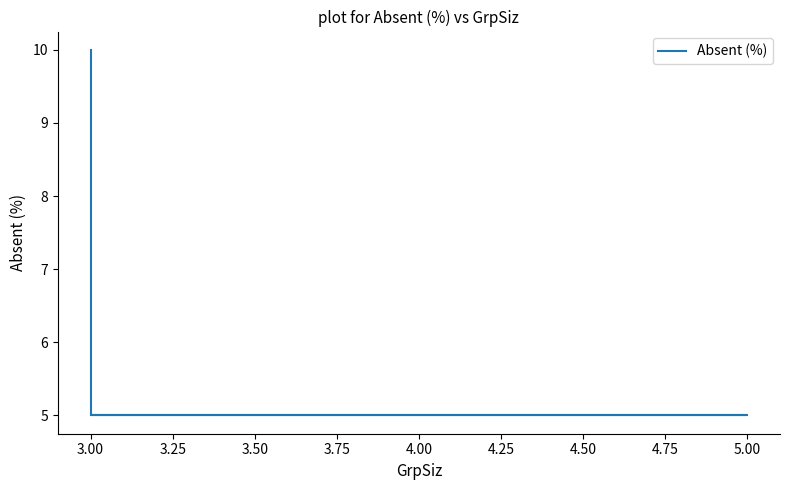

How many lines are shown in the chart?

1